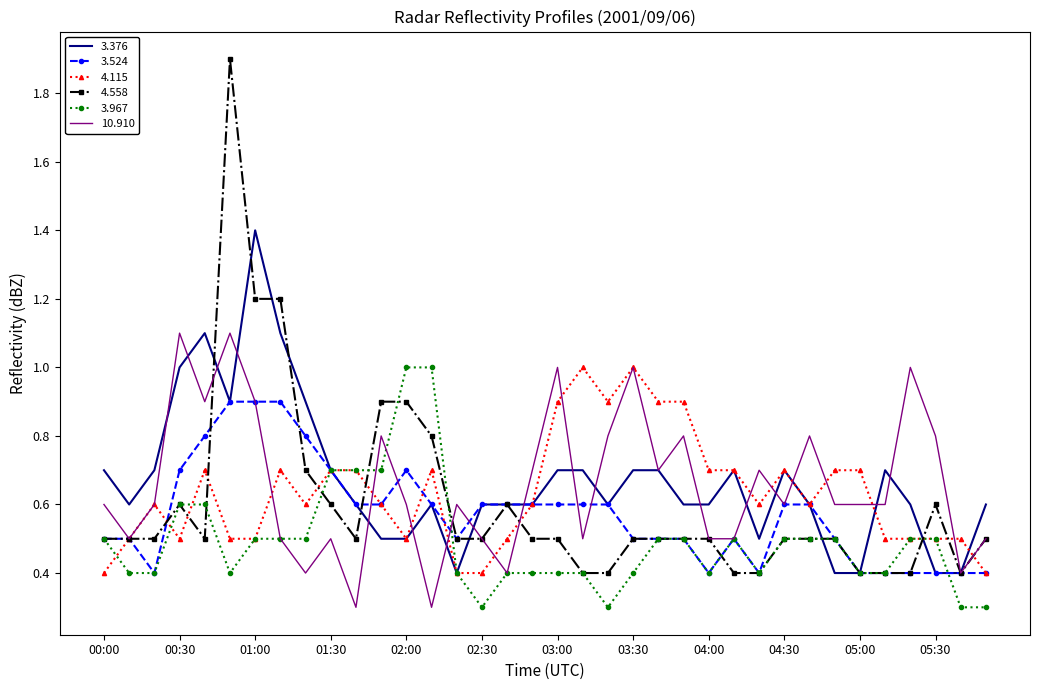

Which series has the widest spread of values?

4.558